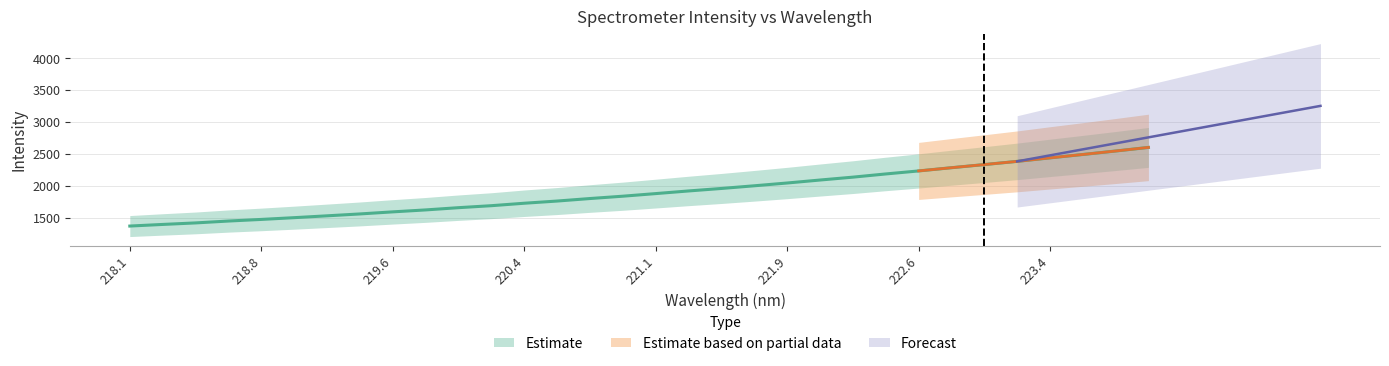

The chart shows a value of 2235.9 at 222.6. True or false?

True